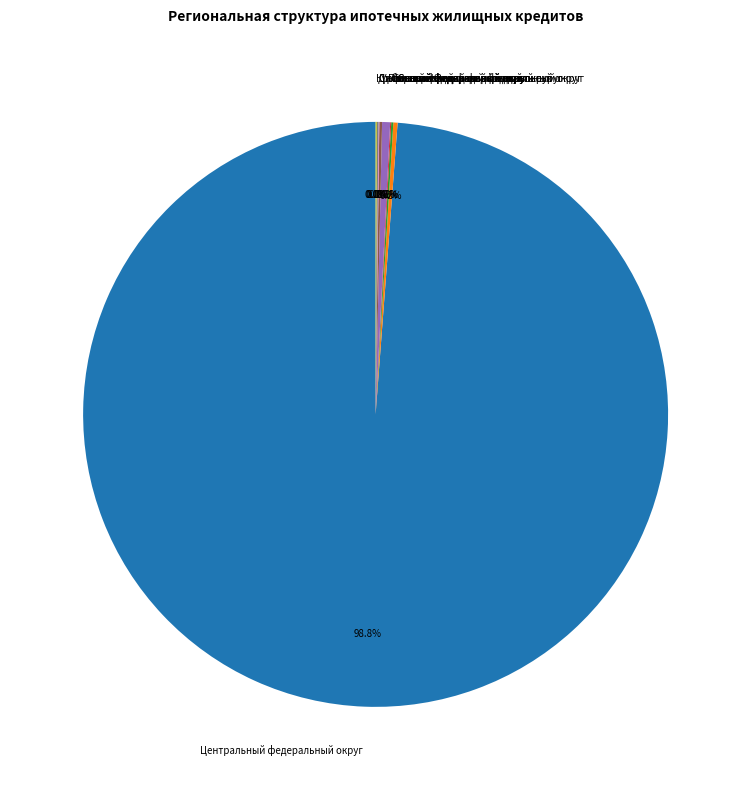

Which category accounts for the majority?

Центральный федеральный округ